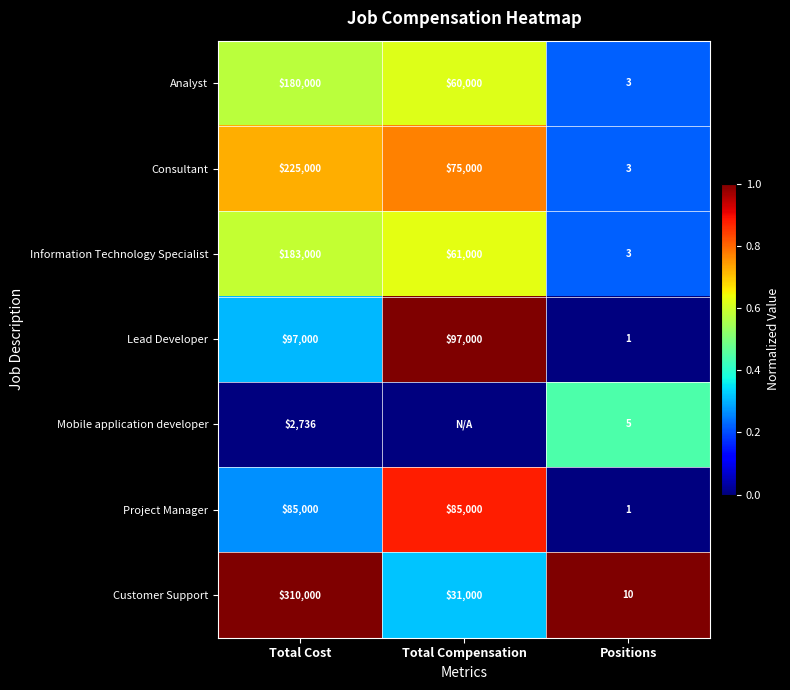

What is the spread (max minus min) of values at Total Cost?

307264